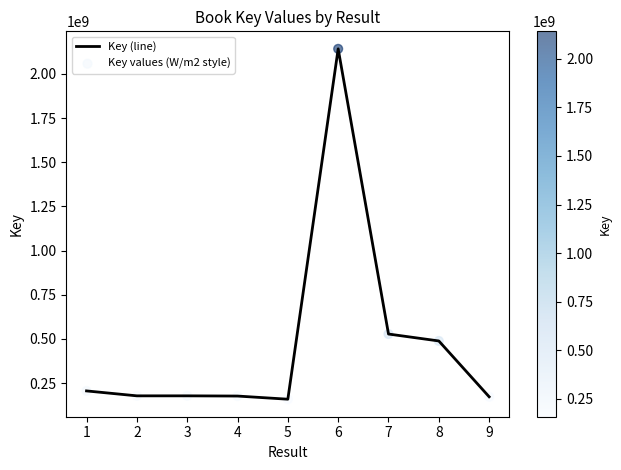

Is it true that the value at 9 is 172368377?

True